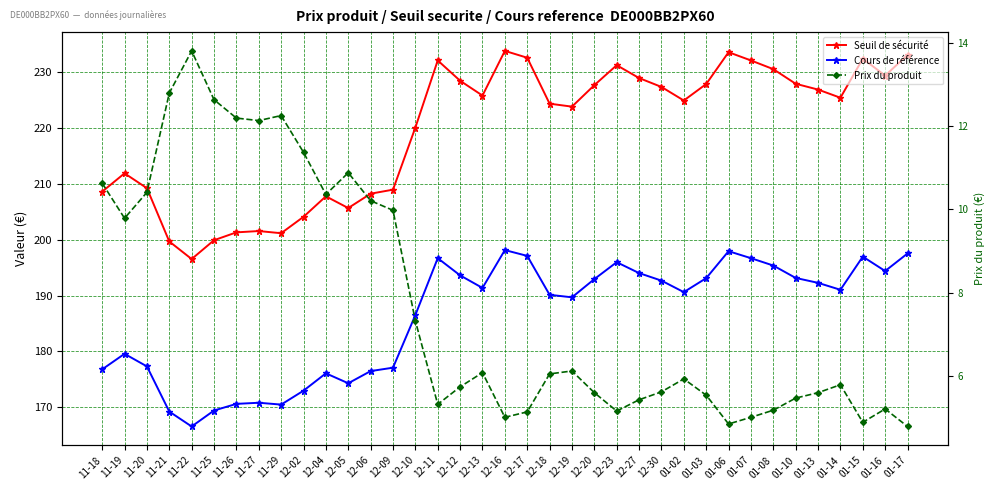

How many lines are shown in the chart?

3